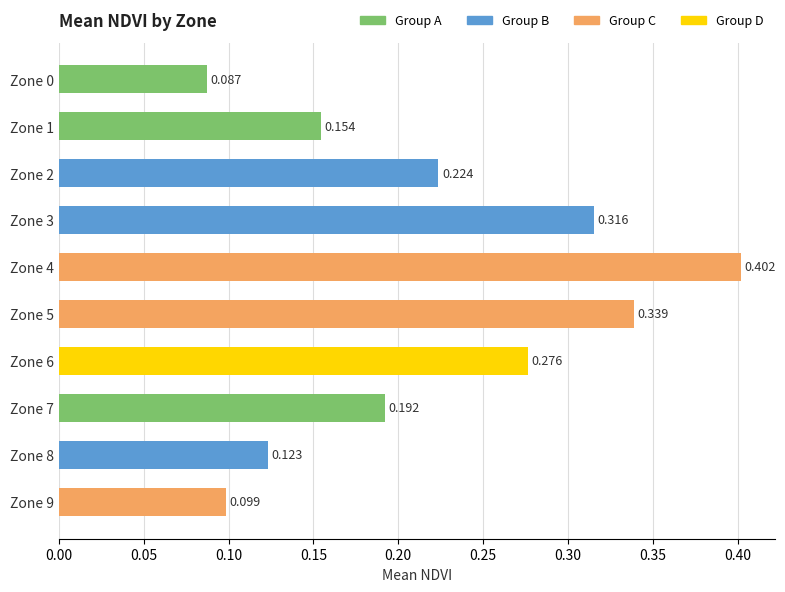

Are the bars horizontal?

Yes